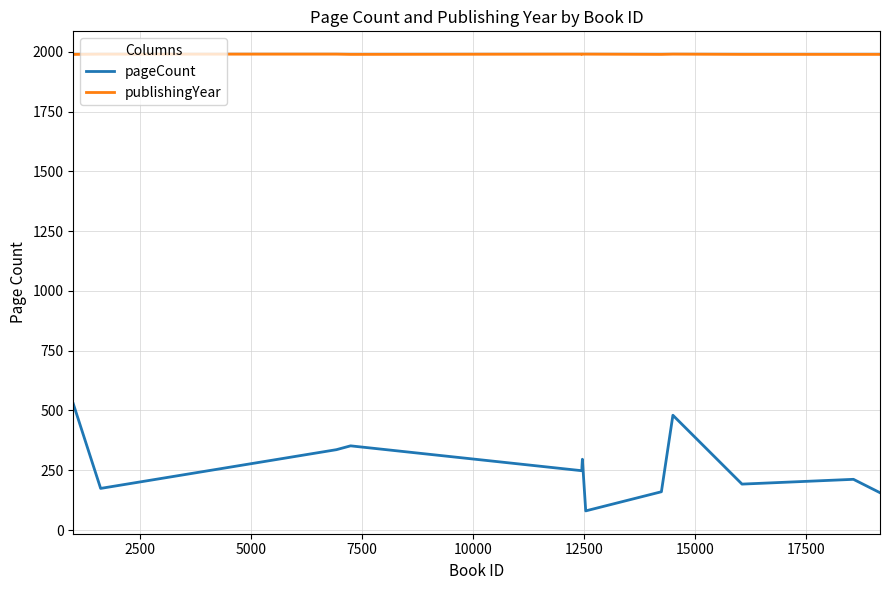

List the series in order of their peak value, highest first.

publishingYear, pageCount